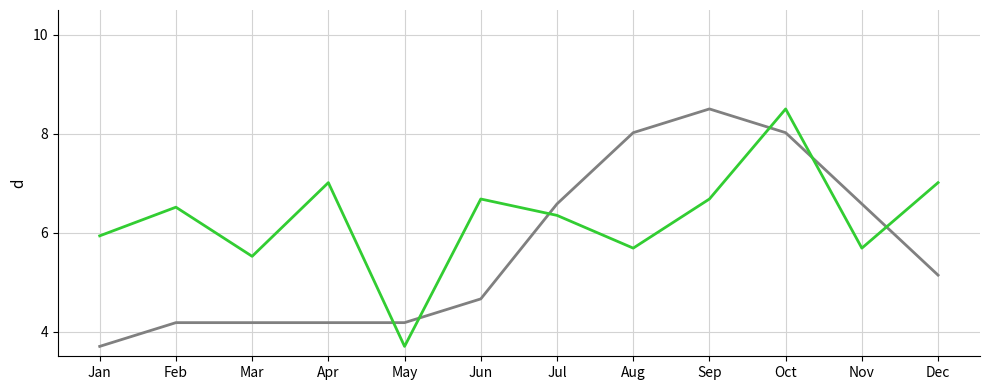

At which category is the sum across all series the highest?

Oct